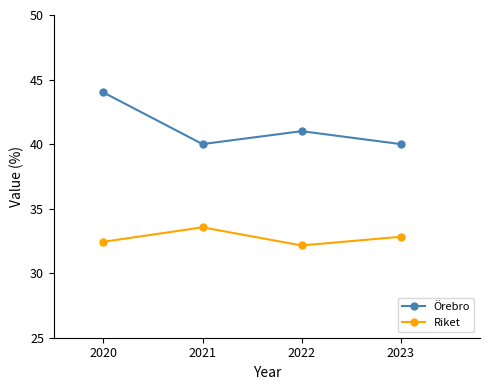

What is the smallest value displayed?

32.1